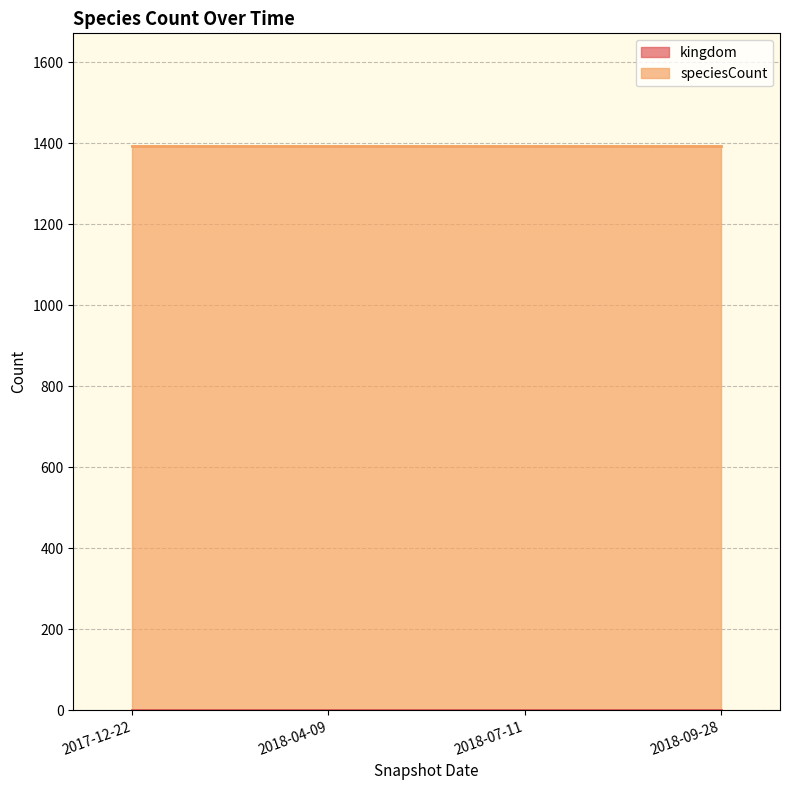

How many lines are shown in the chart?

2